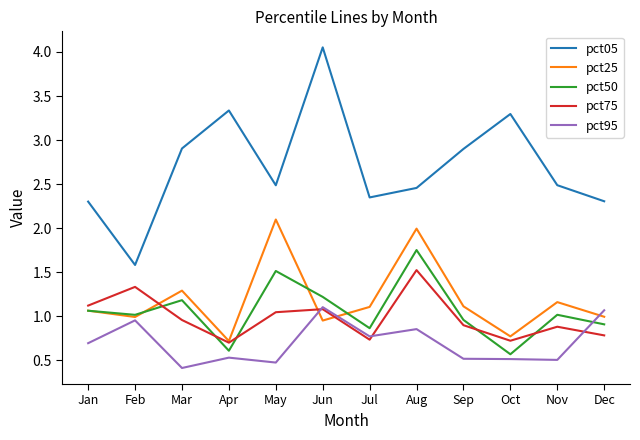

At which label does pct25 first exceed 1?

Jan